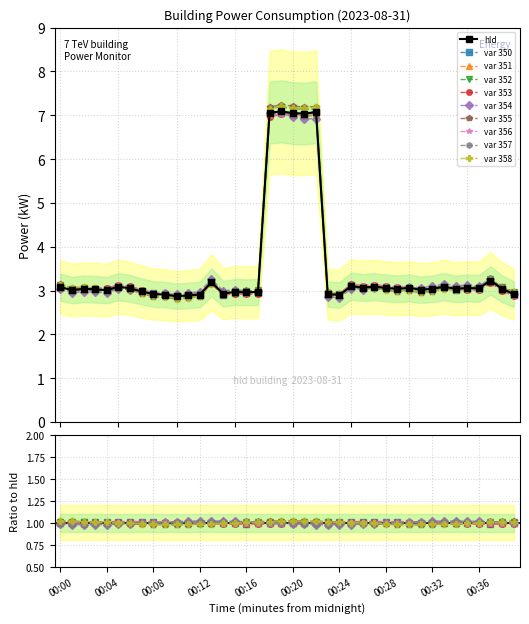

What is the maximum value shown in the chart?

7.1